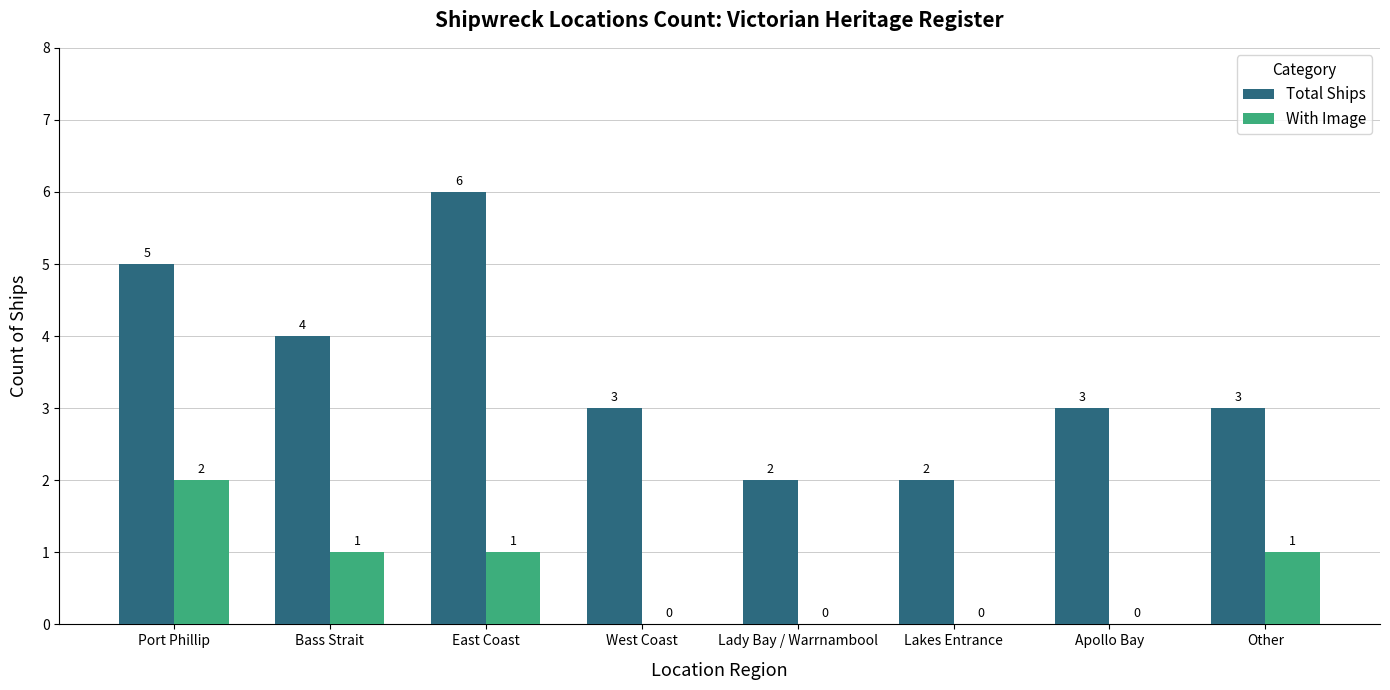

What is the sum of the Total Ships values at East Coast and Lakes Entrance?

8